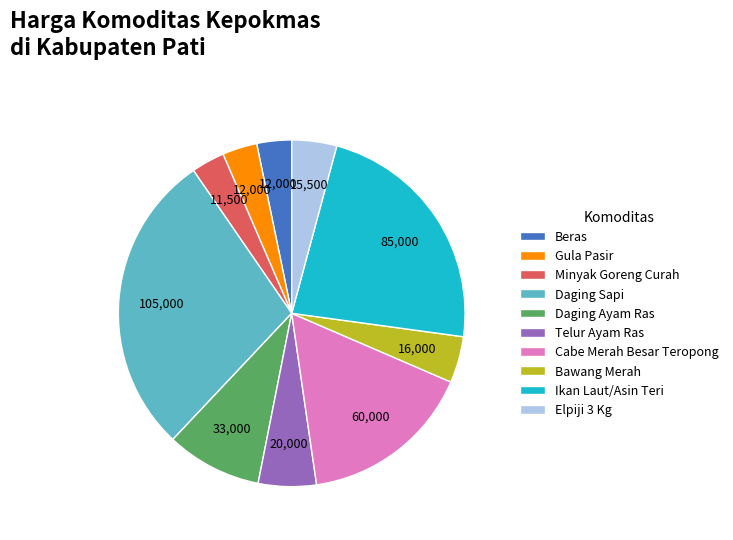

Which has a higher value, Minyak Goreng Curah or Daging Ayam Ras?

Daging Ayam Ras